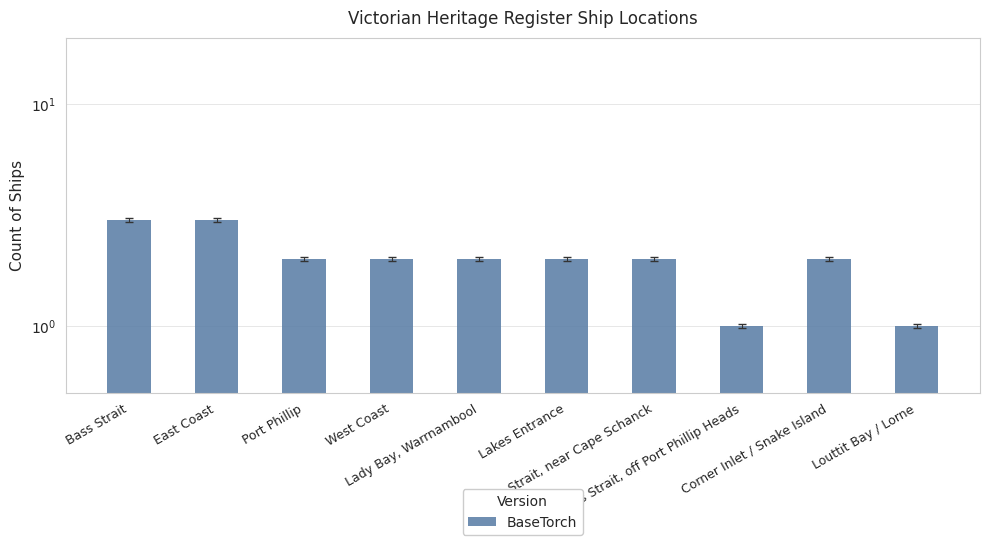

Is it true that the value at Corner Inlet / Snake Island is 0?

False